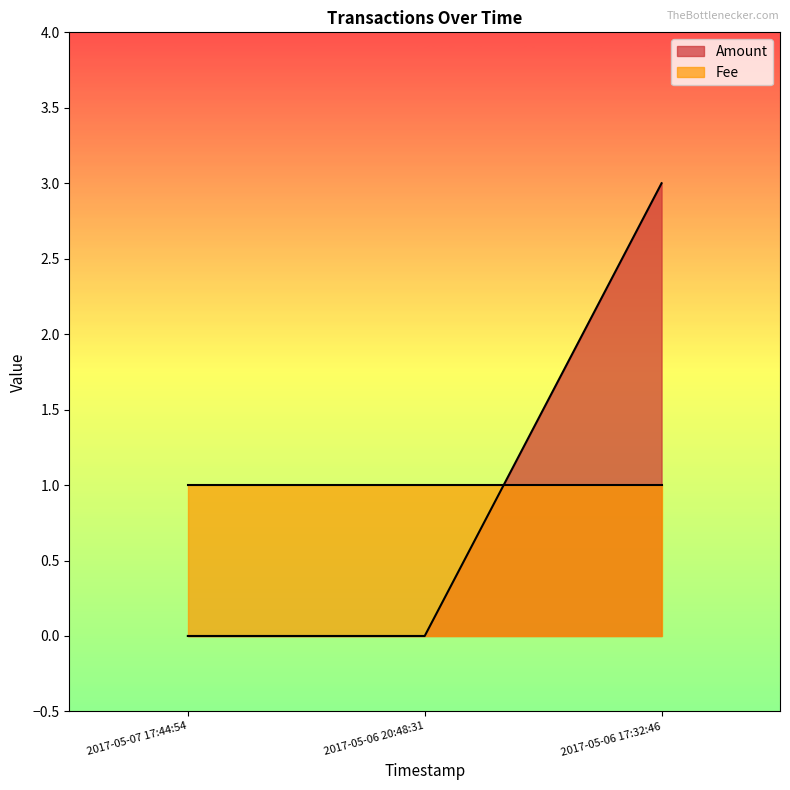

The chart shows a value of -2 at 2017-05-06 20:48:31. True or false?

False